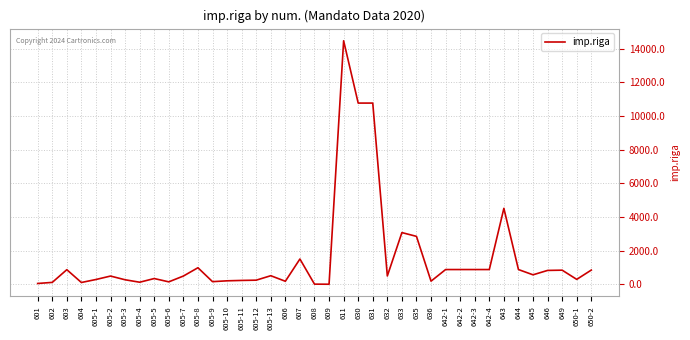

Is this an area chart (filled region under the line)?

No